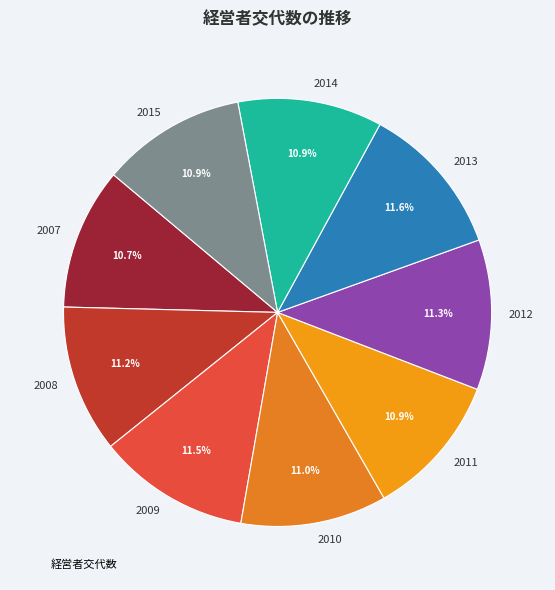

Do 2009 and 2014 together represent more than half of the pie?

No